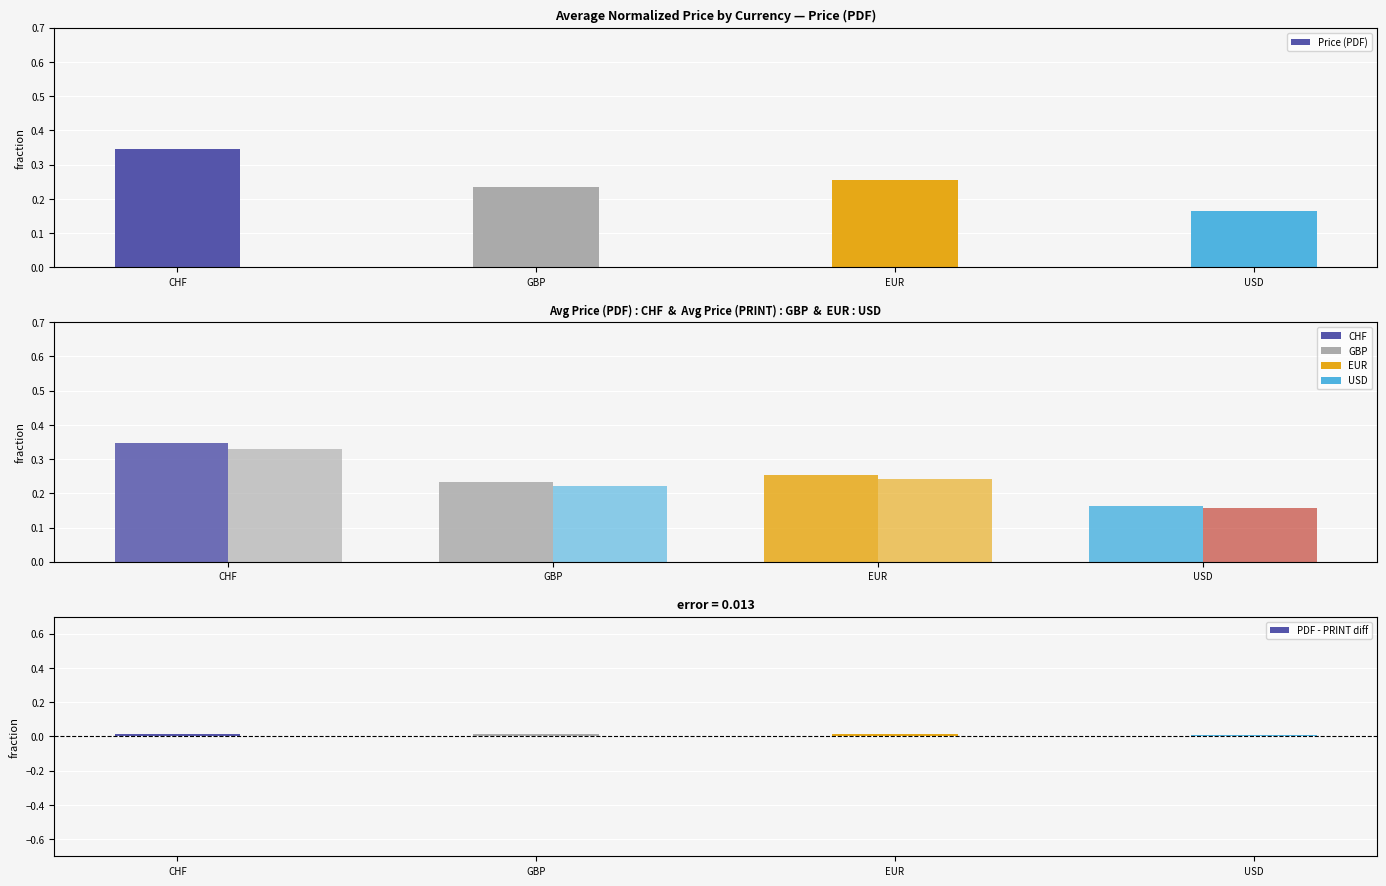

What is the sum of all Price (PRINT) values?

0.9